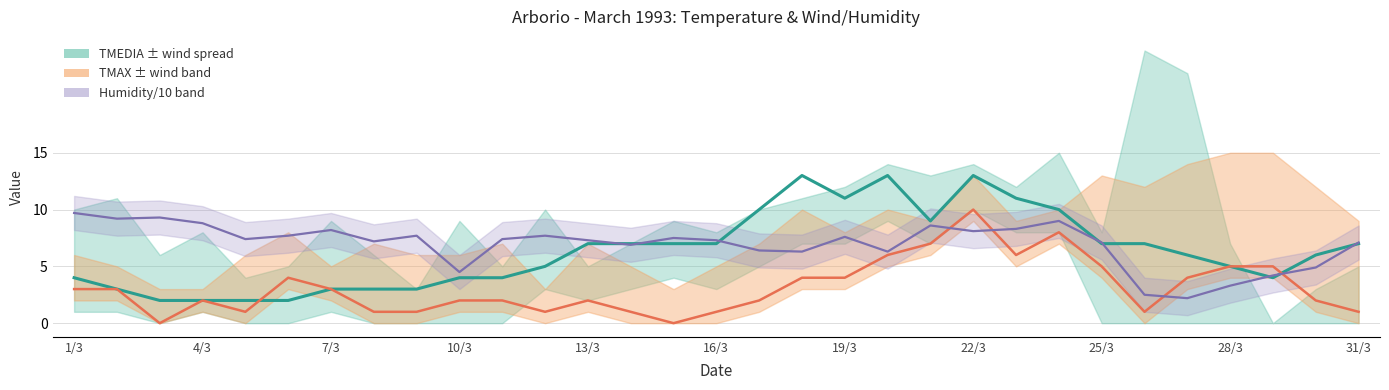

What is the spread (max minus min) of values at 11?

6.7